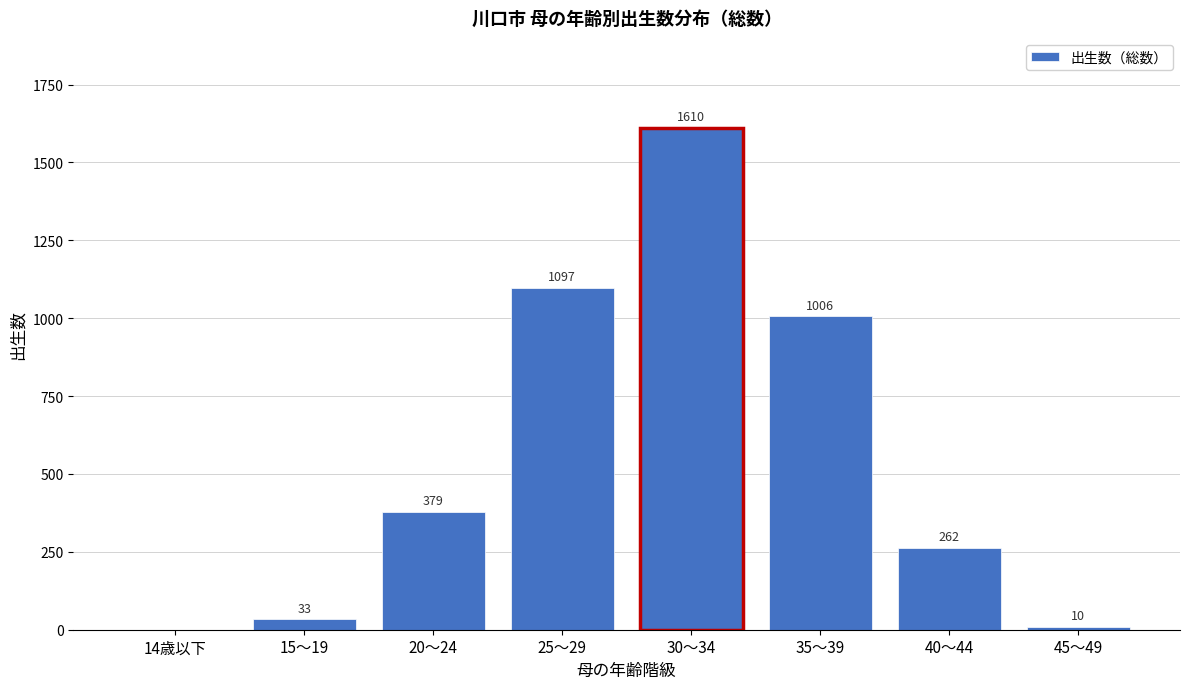

Reading left to right, transcribe all the data shown in this chart.

14歳以下=0	15～19=33	20～24=379	25～29=1097	30～34=1610	35～39=1006	40～44=262	45～49=10